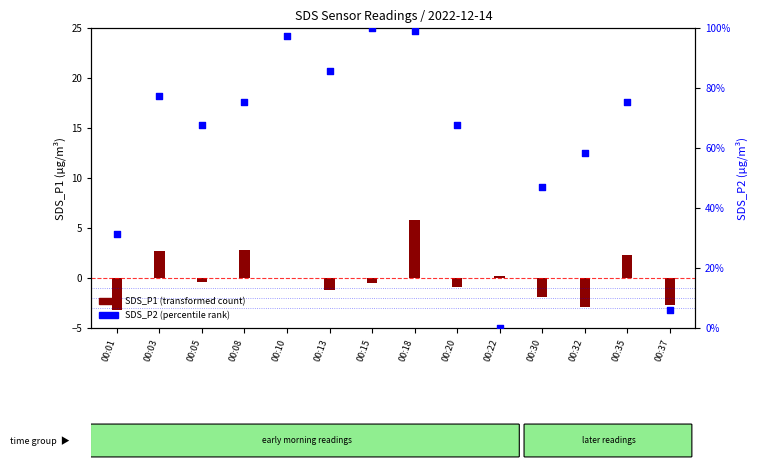

What is the total value across all series at 00:01?

28.3